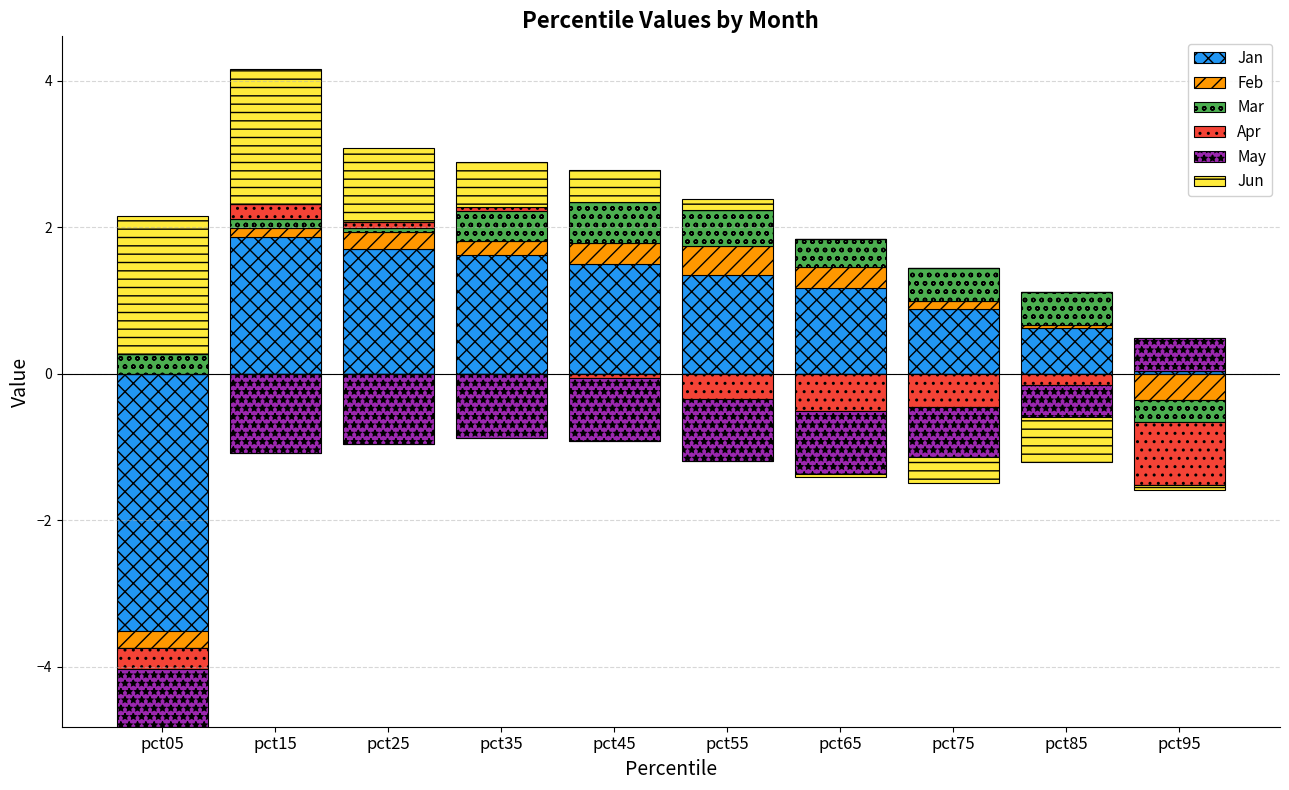

How many data points in Apr are above 0?

3